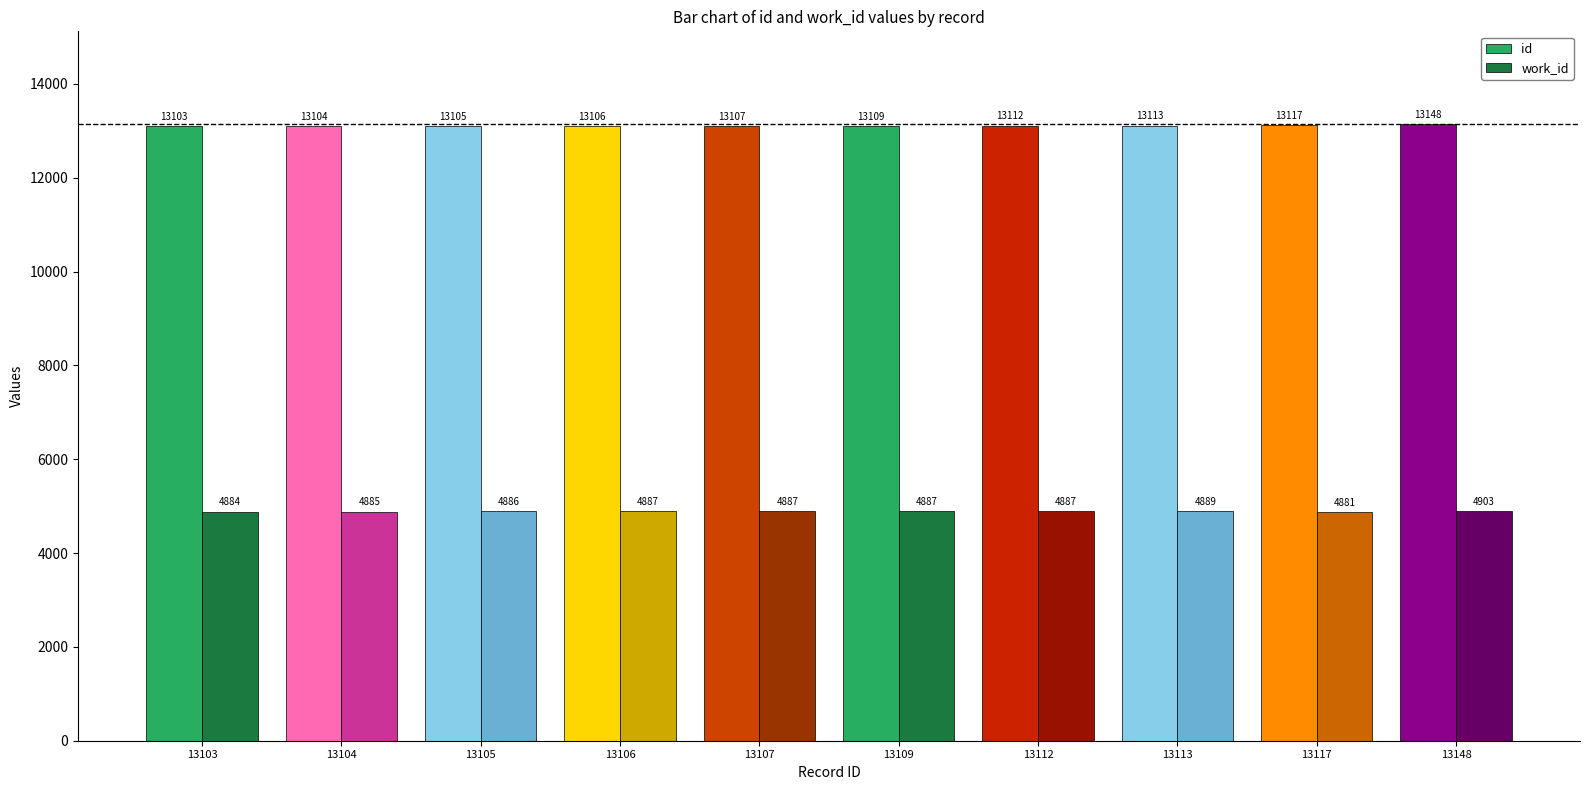

What is the value of the id bar at the 10th from the left?

13148